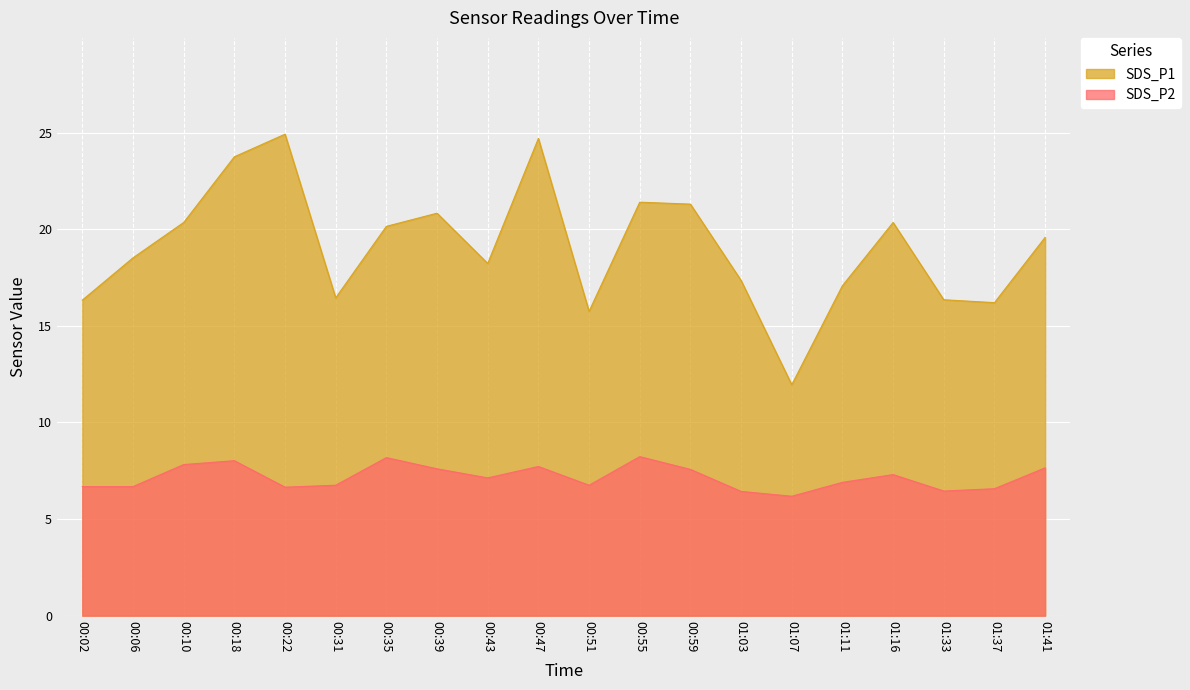

What are all the series names shown in the legend?

SDS_P1, SDS_P2